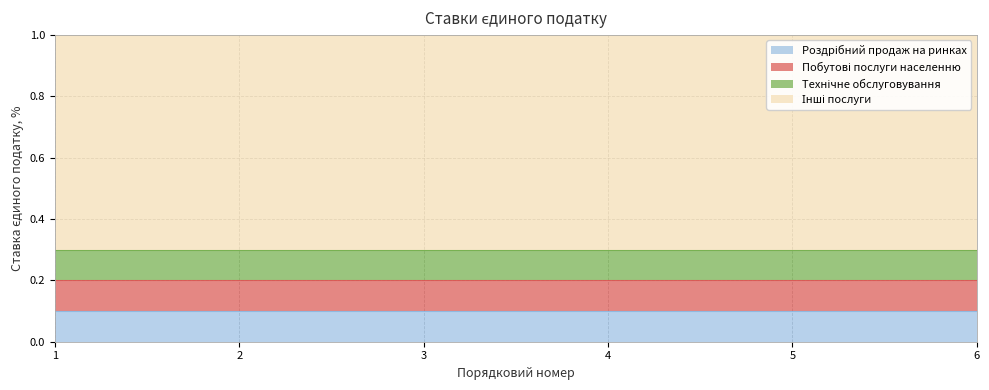

Reading left to right, extract all data points from this chart.

Роздрібний продаж на ринках: 0.1	0.1	0.1	0.1	0.1	0.1
Побутові послуги населенню: 0.1	0.1	0.1	0.1	0.1	0.1
Технічне обслуговування: 0.1	0.1	0.1	0.1	0.1	0.1
Інші послуги: 0.7	0.7	0.7	0.7	0.7	0.7